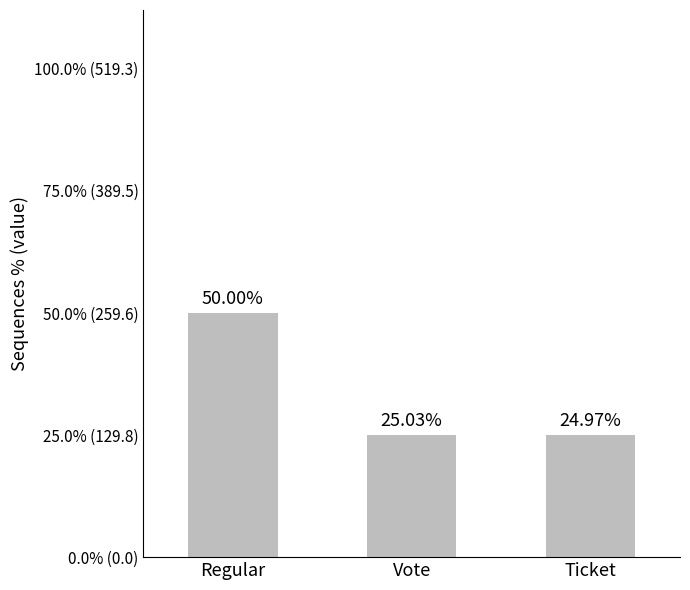

Are the bars grouped side by side (vs. stacked)?

No